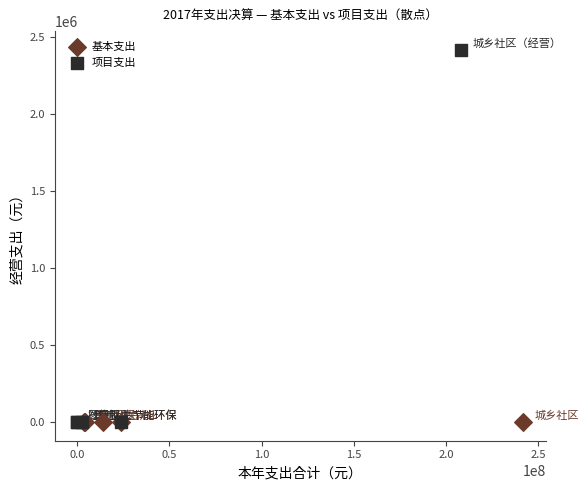

Which series reaches the maximum Y coordinate?

项目支出